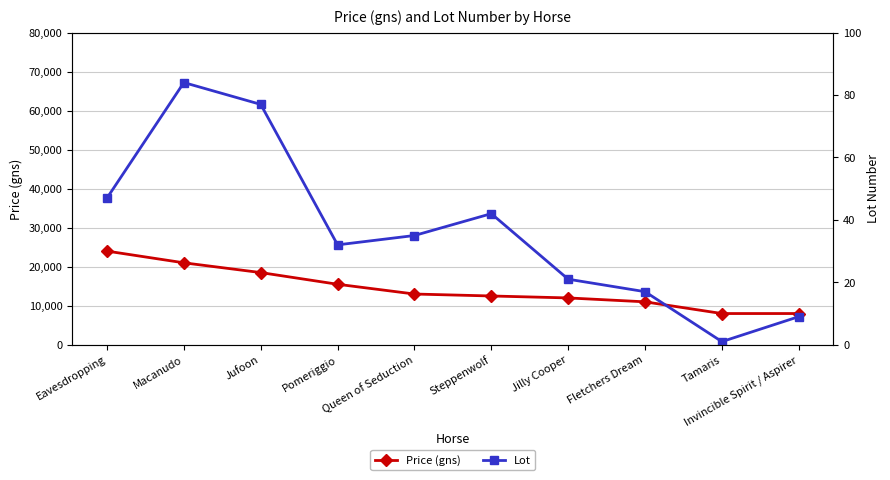

At how many categories does at least one series exceed 9573?

8